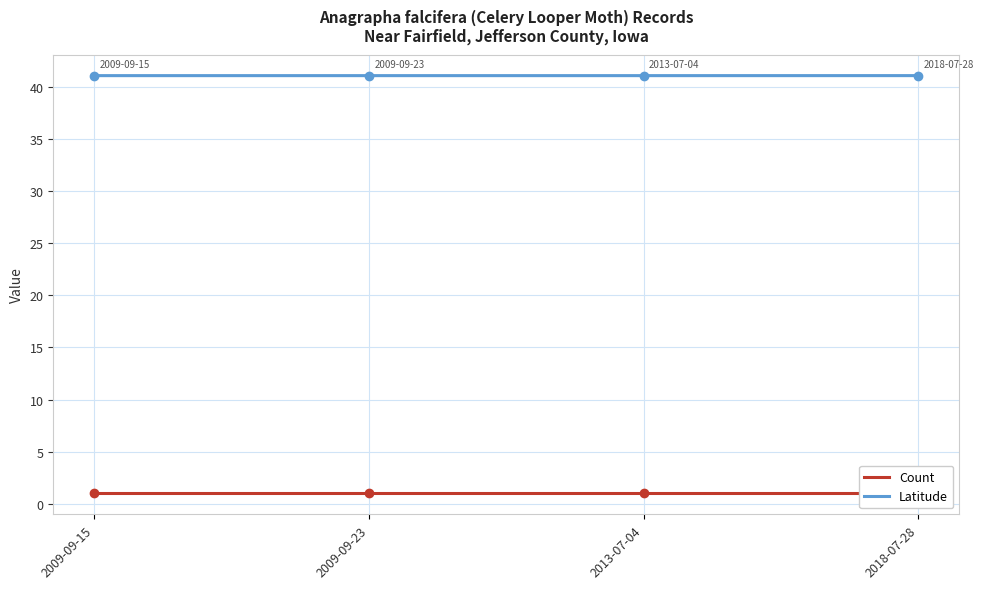

What is the label of the 1st point from the left?

2009-09-15